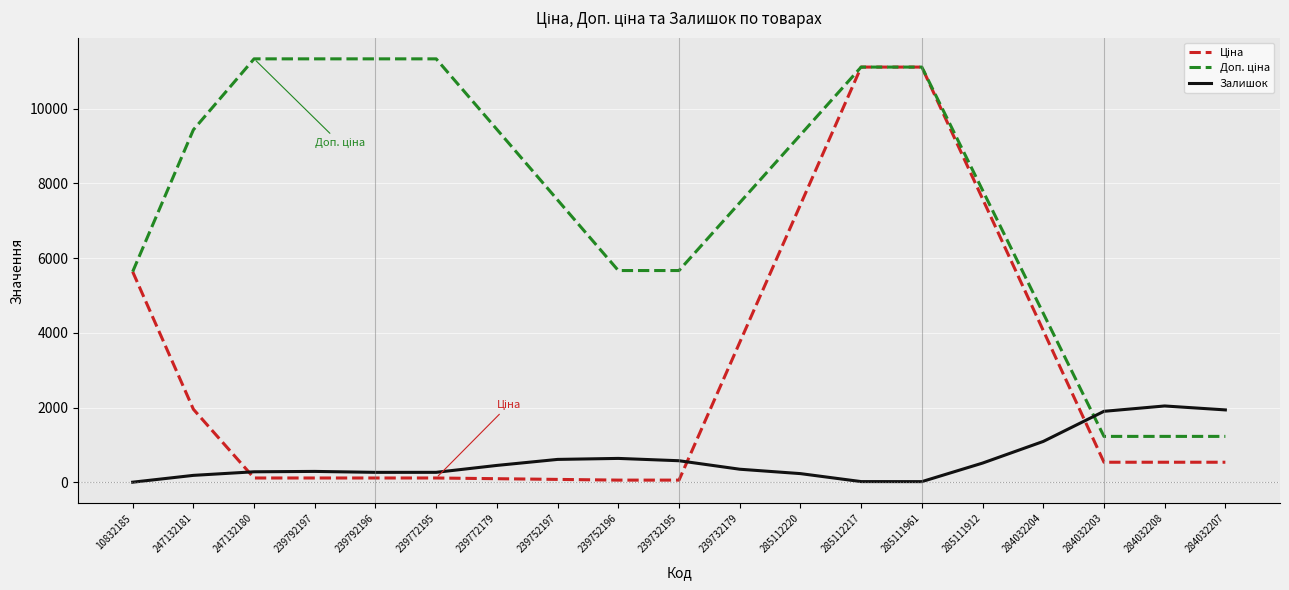

True or false: Залишок has a value of 1.0 at 10832185.

True